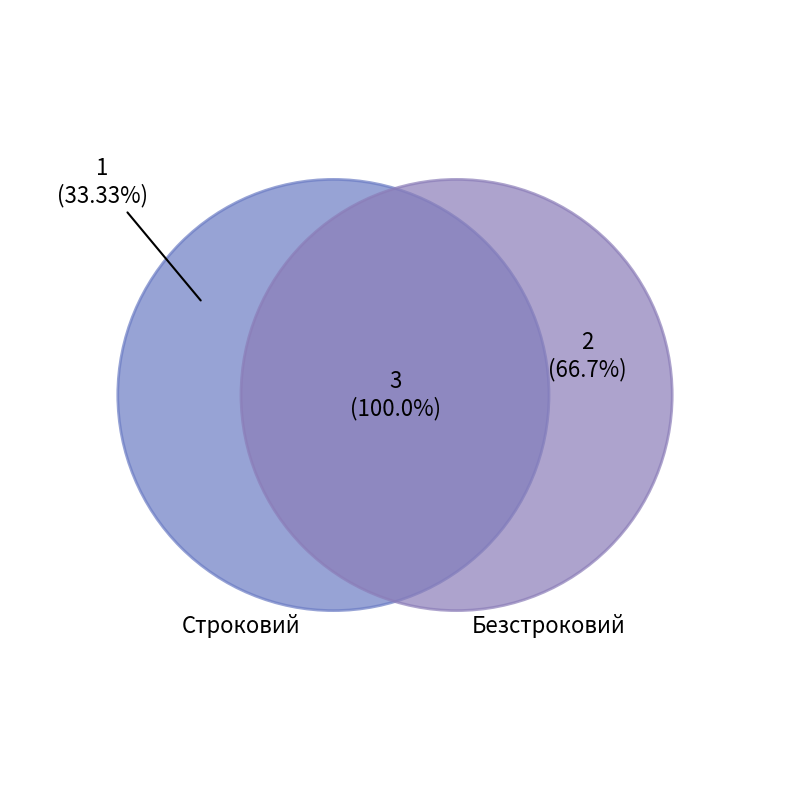

How many slices are in this pie chart?

2